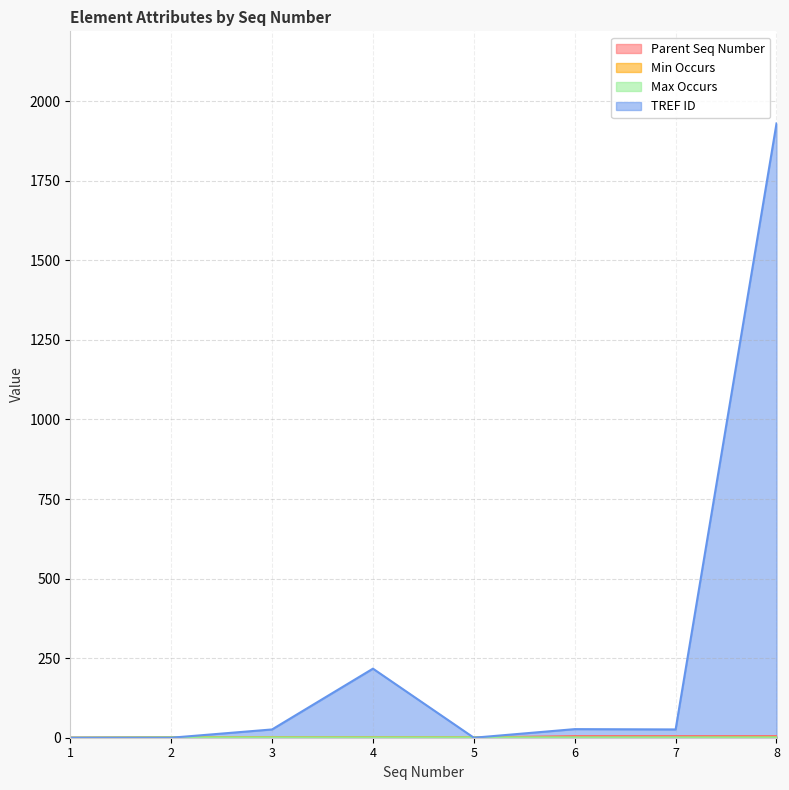

True or false: Parent Seq Number and TREF ID cross at least once.

True